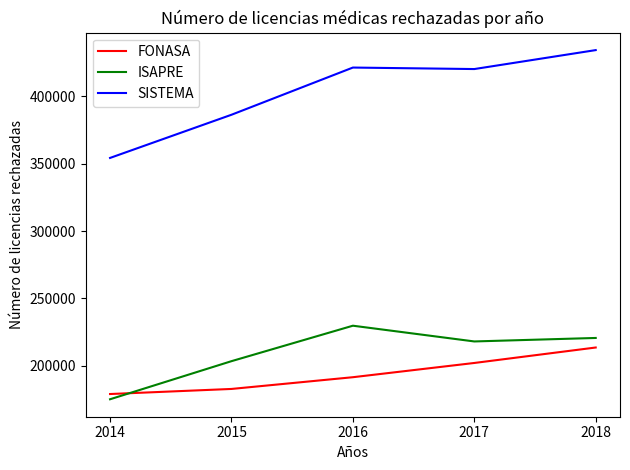

What is the spread (max minus min) of values at 2017?

218062